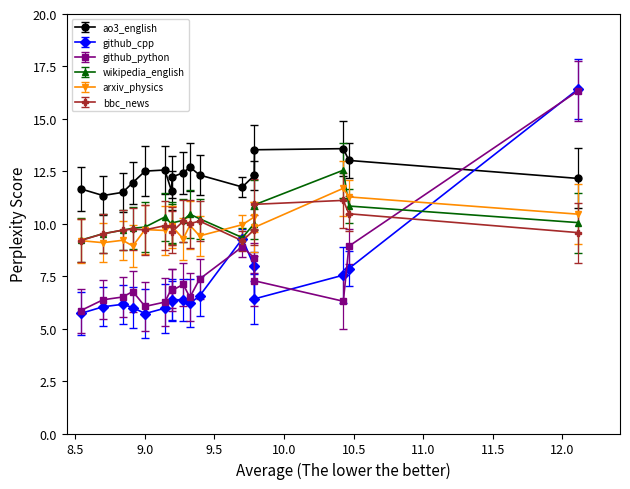

True or false: bbc_news has more than 1 points higher than both neighbors.

True